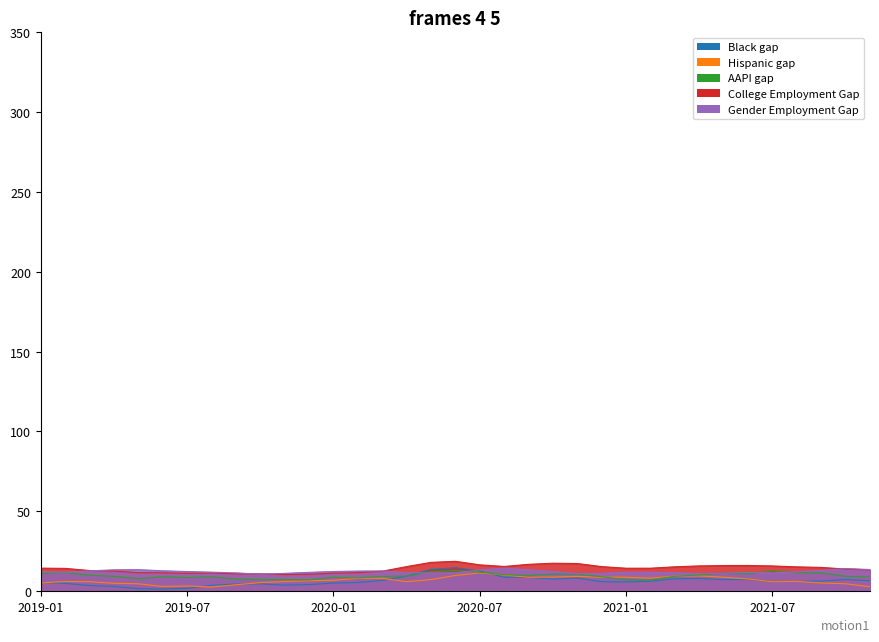

Which series changed the most between 2019-02 and 2021-04?

AAPI gap